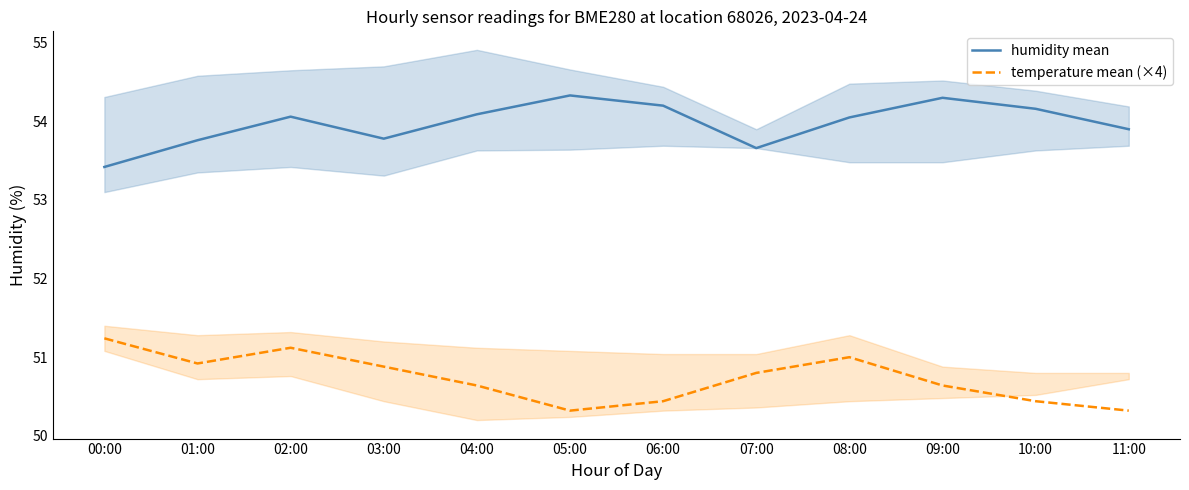

What is the value of the humidity mean point at the 6th from the left?

54.3